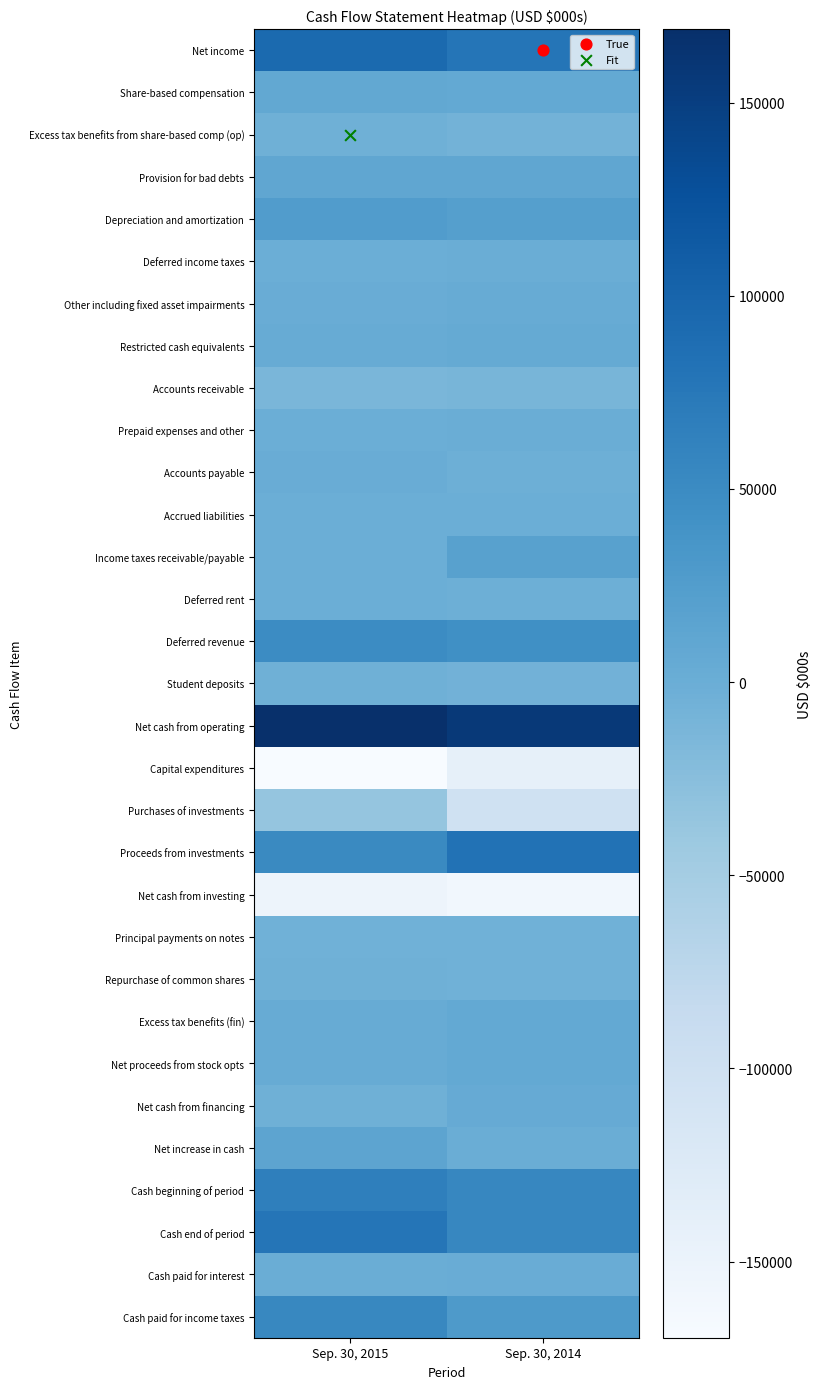

What is the total value across all series at Sep. 30, 2015?

237510